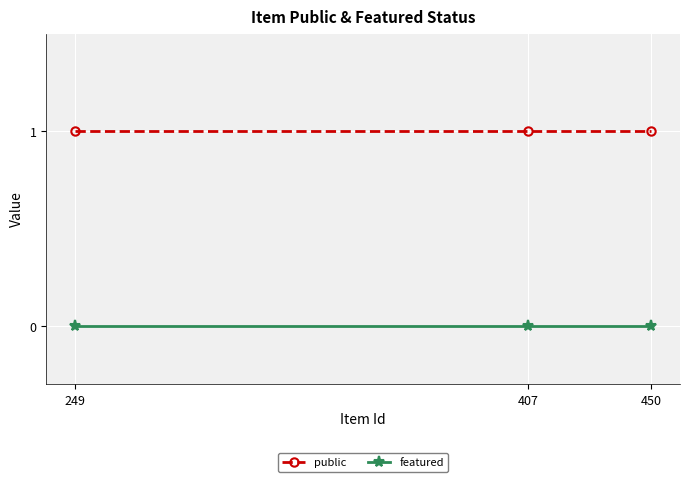

How many data points does each series have?

3